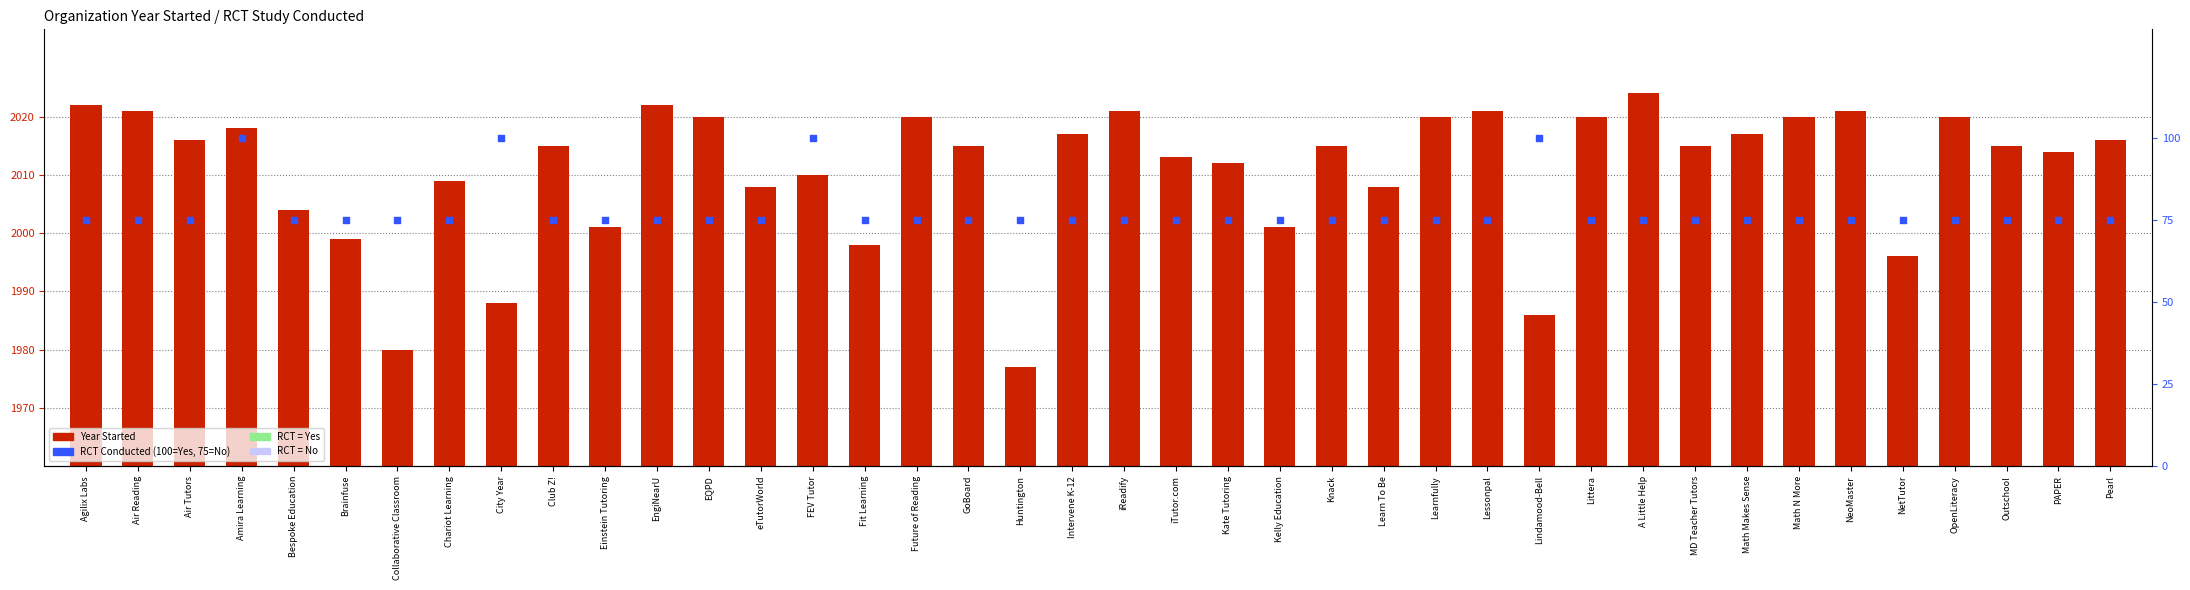

What are all the series names shown in the legend?

Year Started, RCT Conducted (100=Yes, 75=No)